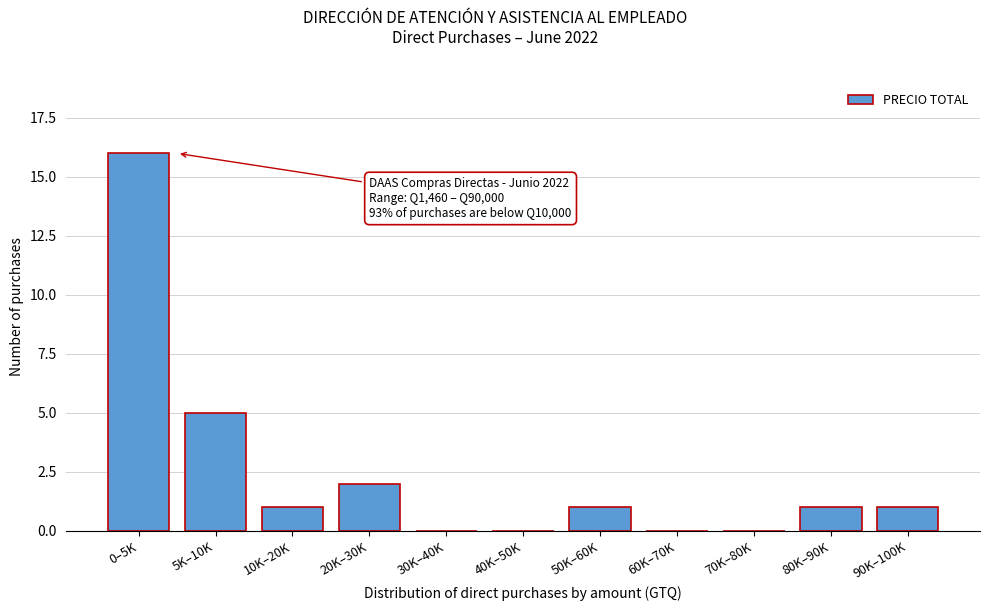

Reading left to right, list all the values displayed in this chart.

0–5K=16	5K–10K=5	10K–20K=1	20K–30K=2	30K–40K=0	40K–50K=0	50K–60K=1	60K–70K=0	70K–80K=0	80K–90K=1	90K–100K=1